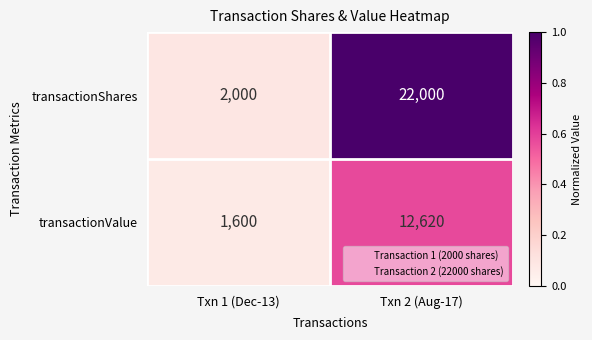

Rank the series at Txn 2 (Aug-17) from lowest to highest value.

transactionValue, transactionShares